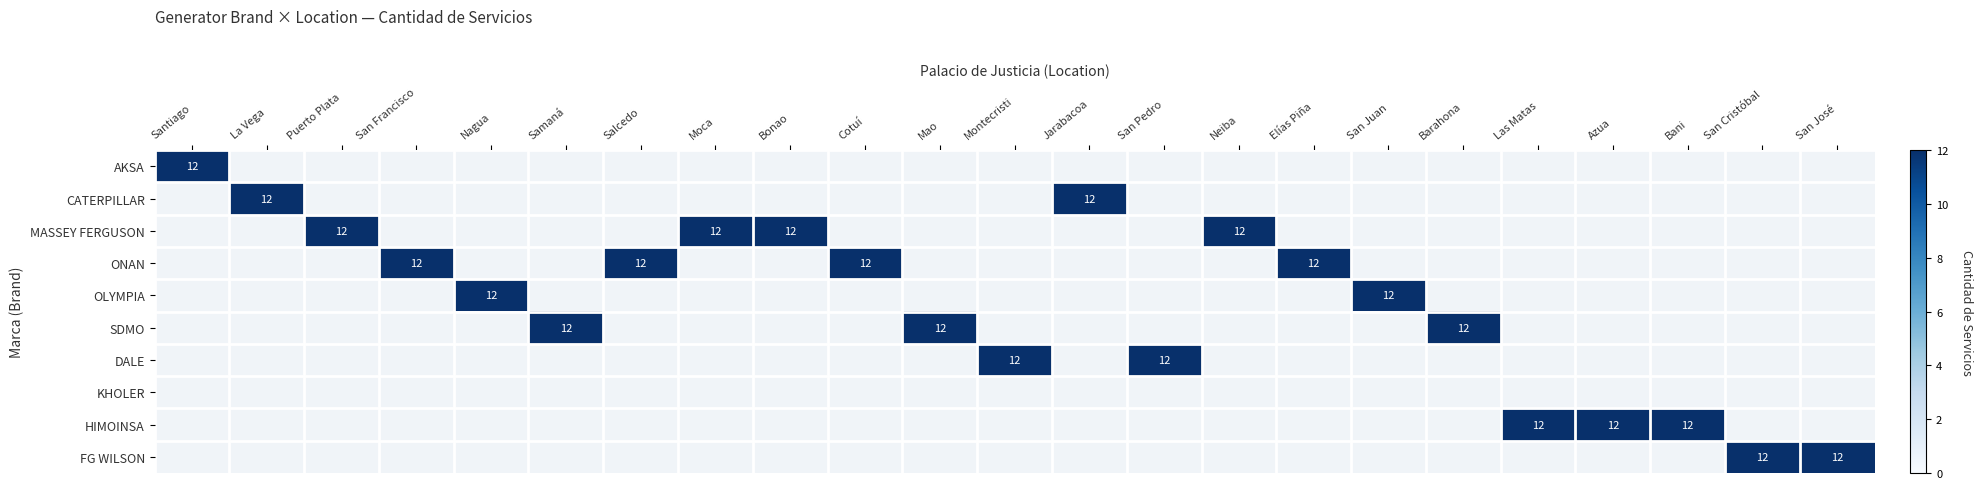

What is the difference between the highest and lowest values at Elías Piña?

12